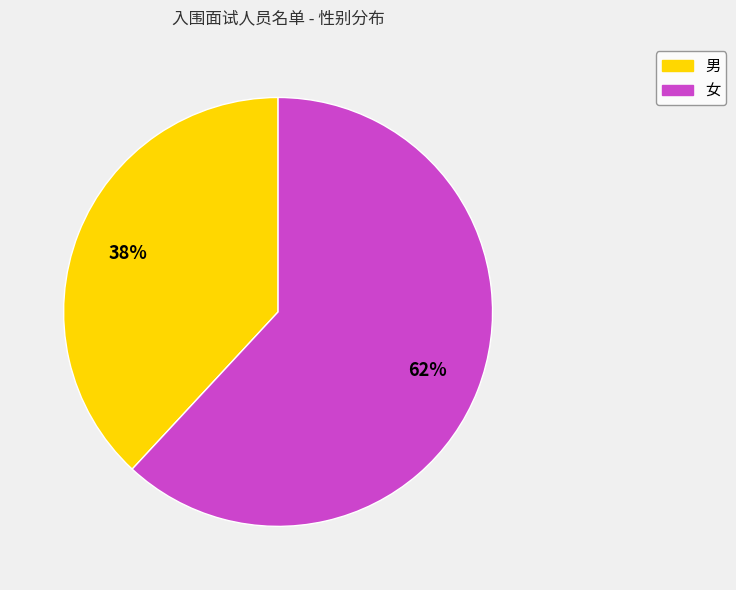

Which has a higher value, 女 or 男?

女